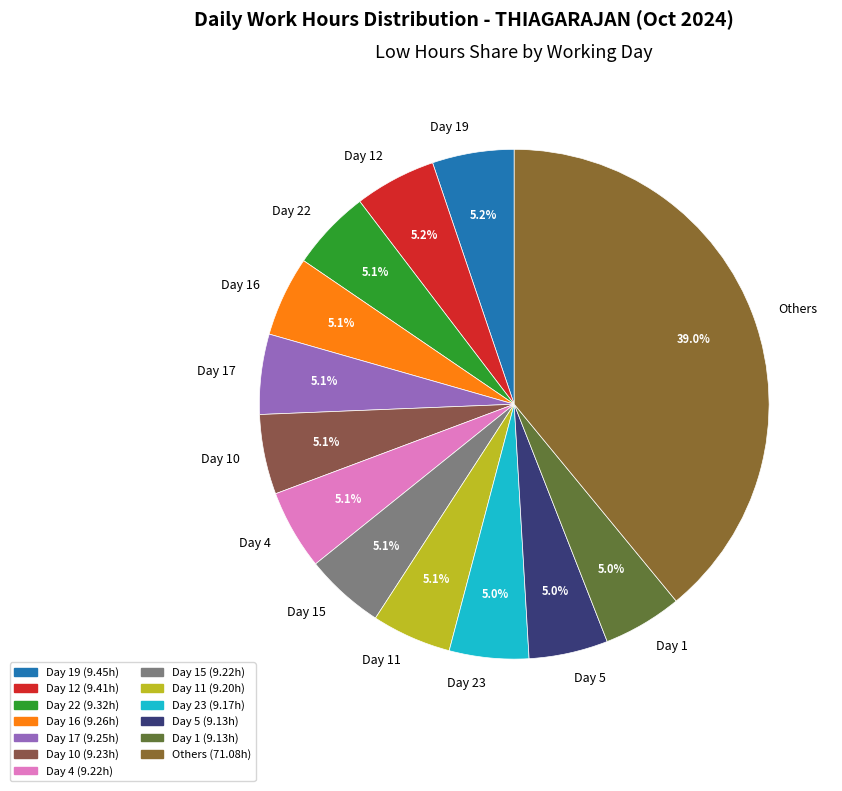

Combined, what portion of the pie is Day 12 and Day 19?

10.4%